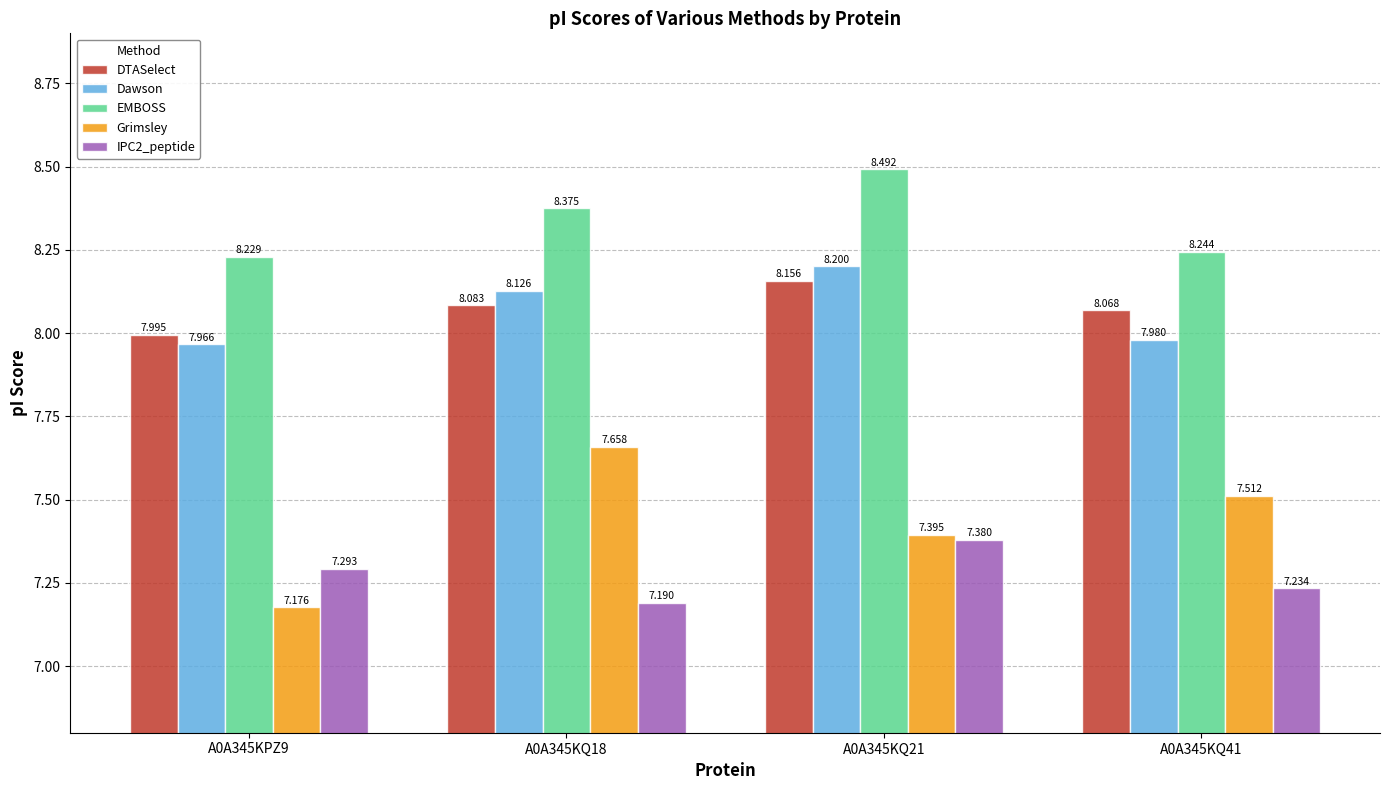

Is the value of EMBOSS at A0A345KPZ9 greater than the value of IPC2_peptide at A0A345KQ21?

Yes